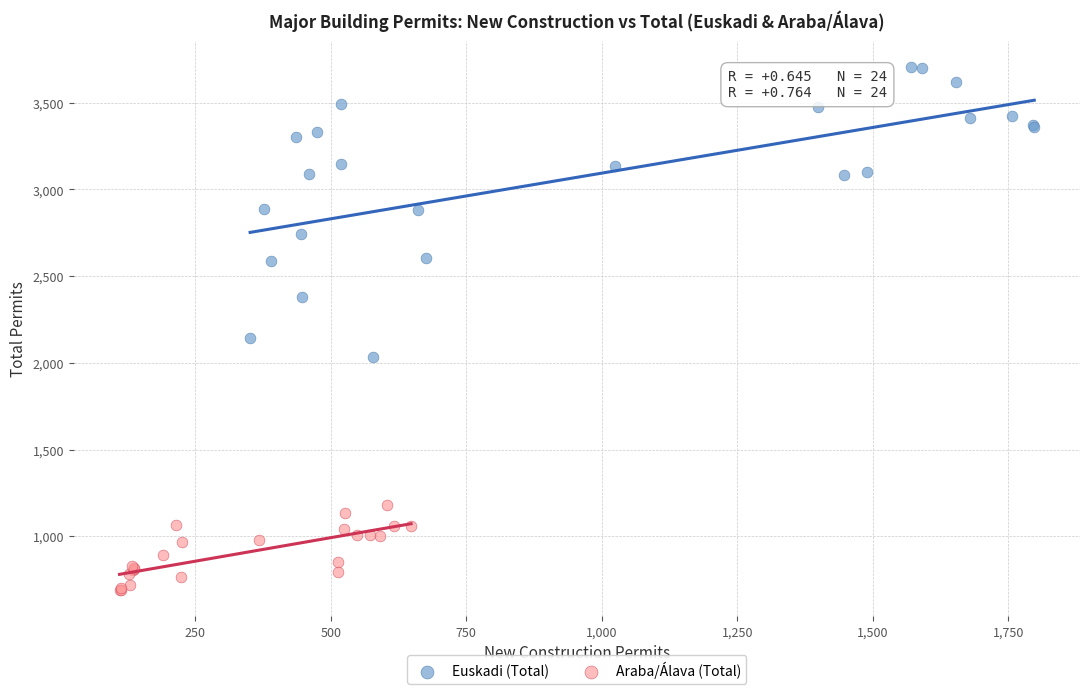

Which series has the widest spread of Y values?

Euskadi (Total)